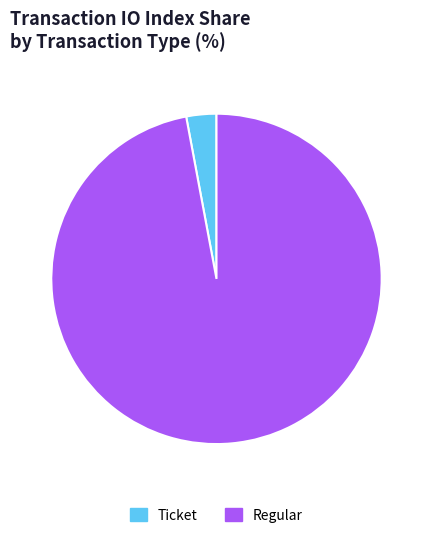

Approximately how many times larger is the value at Regular compared to Ticket?

33.0